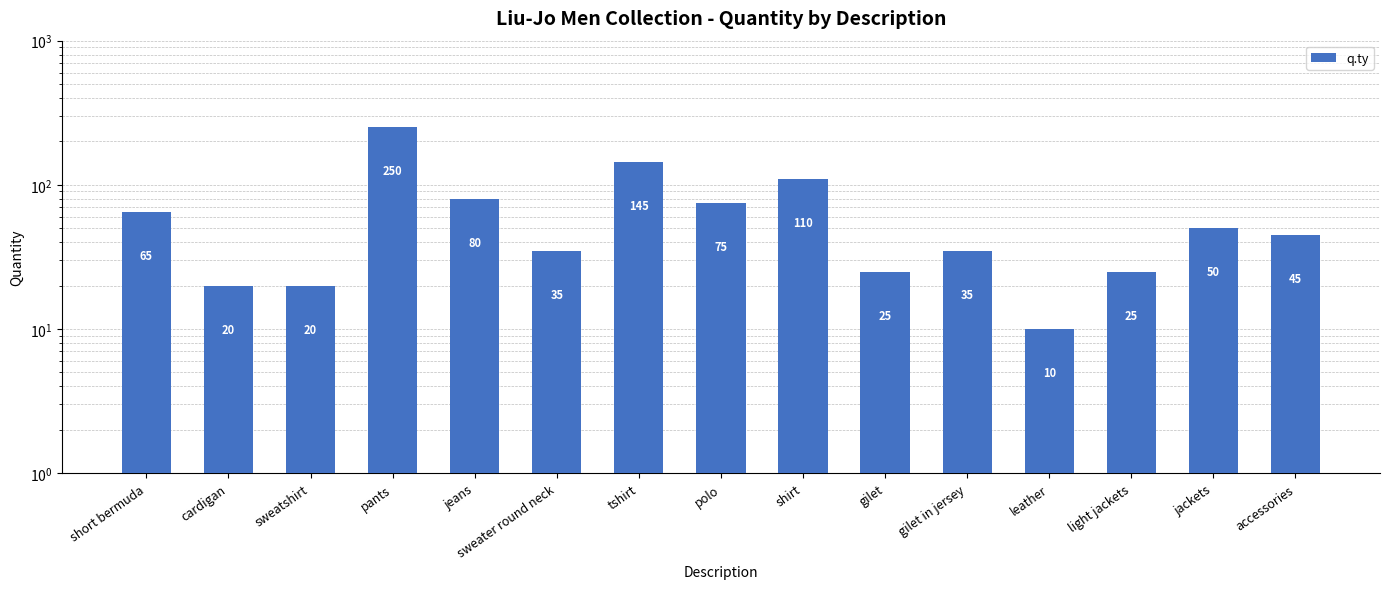

What is the difference between the values at cardigan and pants?

230